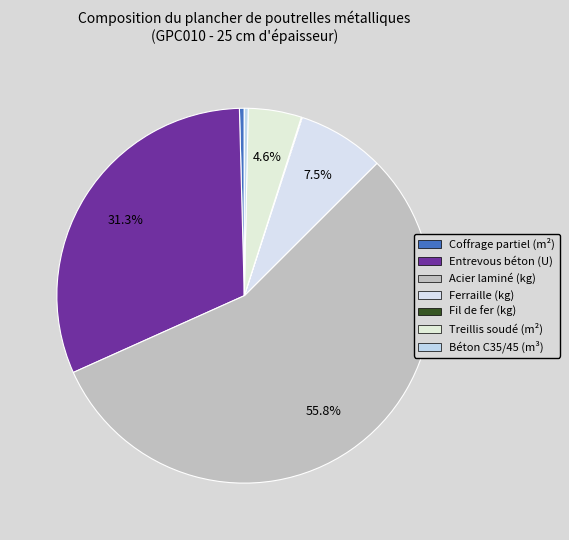

Which slice is the largest?

Acier laminé (kg)